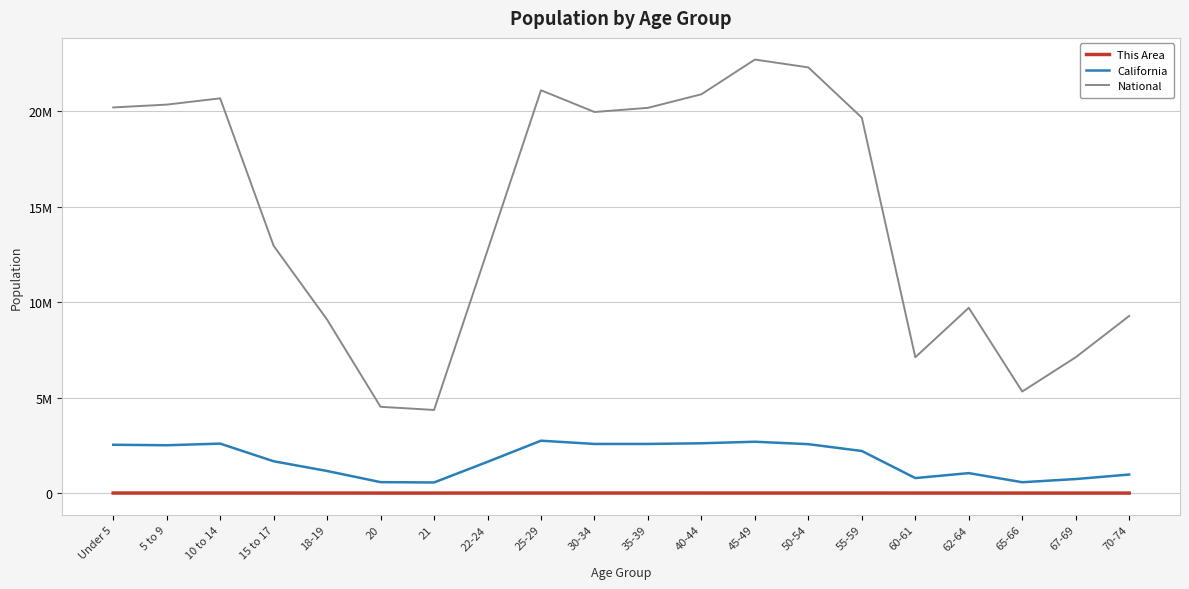

What is the sum of all National values?

290190983